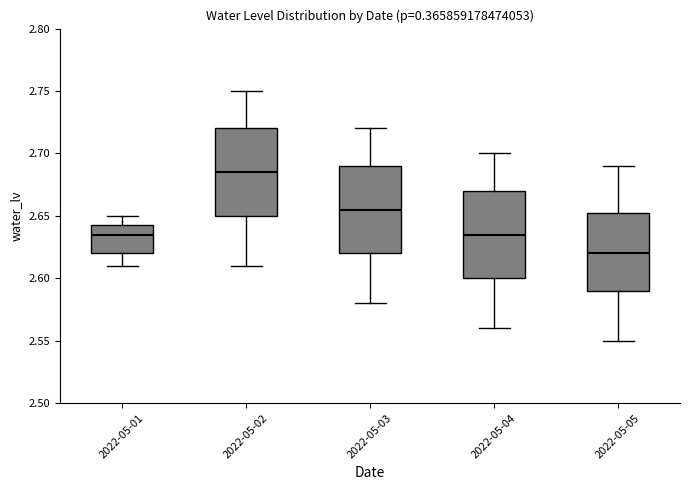

Which box has the lowest median line?

2022-05-05